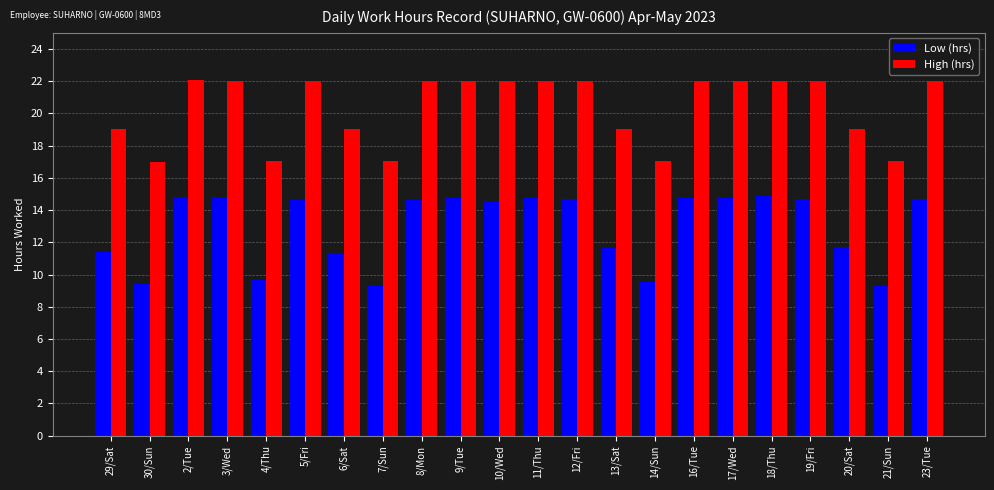

Is it true that Low (hrs) equals 5.3 at 6/Sat?

False